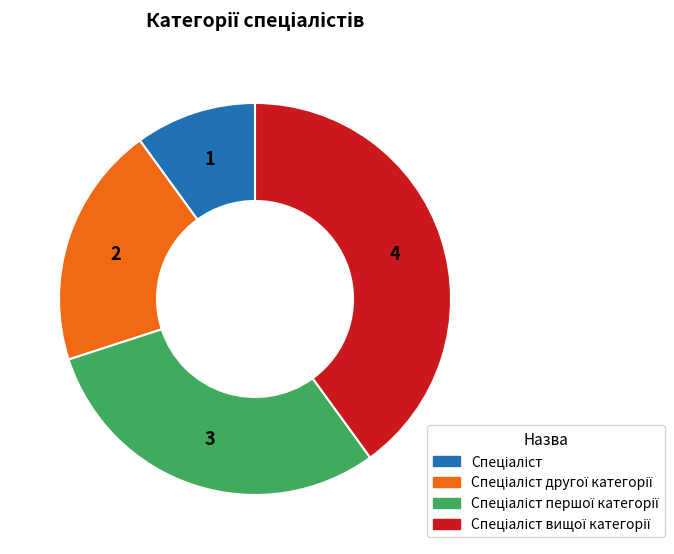

Does any single category account for the majority?

No